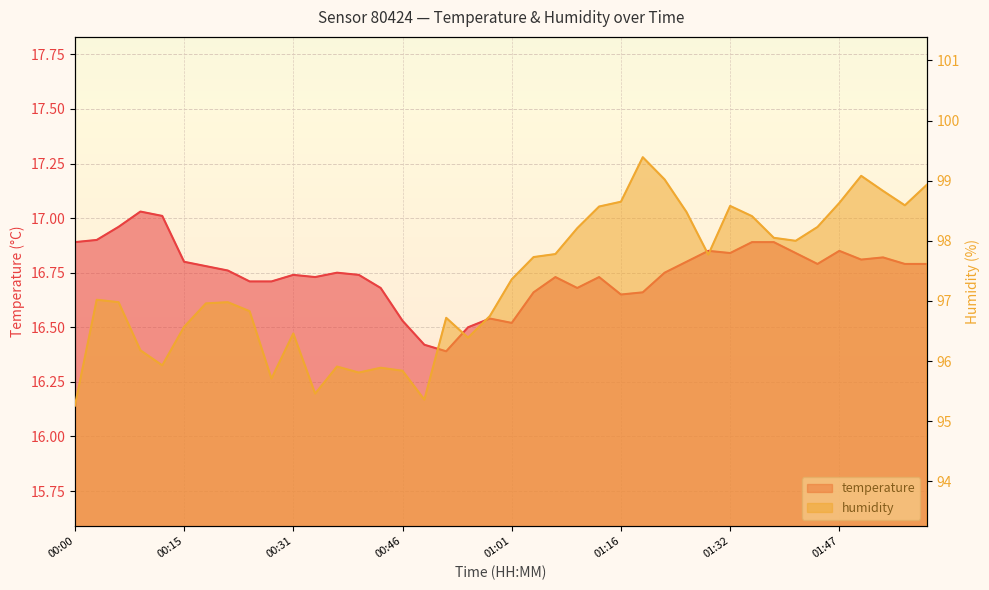

Where is the first local minimum for humidity?

00:12